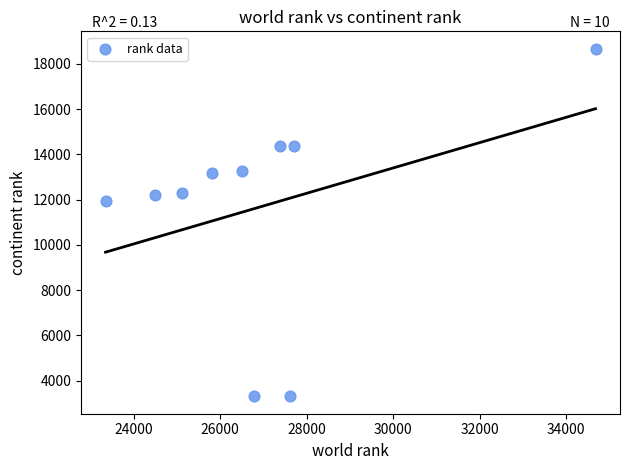

What Y value in the scatter plot is closest to 10989?

11926